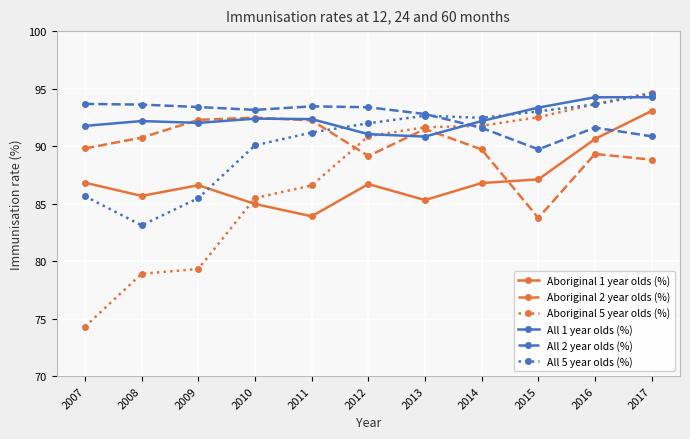

What is the maximum value for All 2 year olds (%)?

93.7